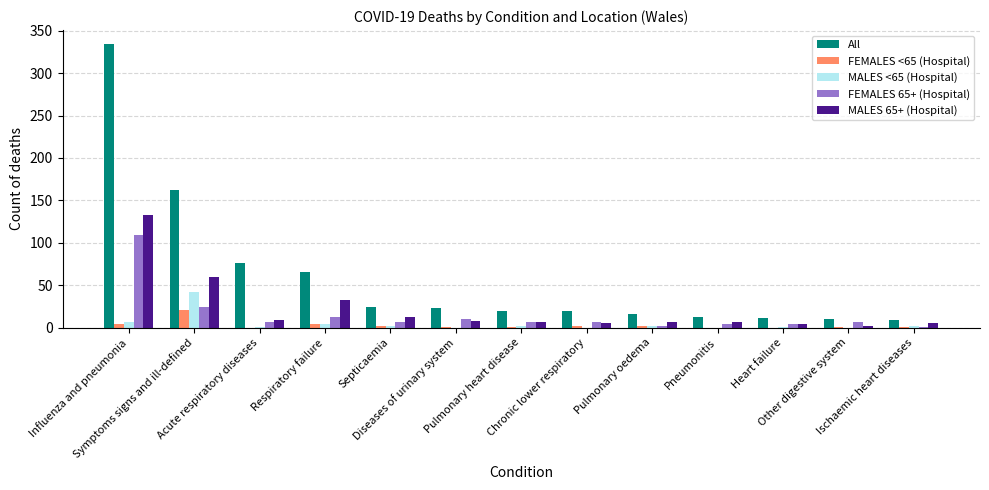

Which series has the largest total across all categories?

All